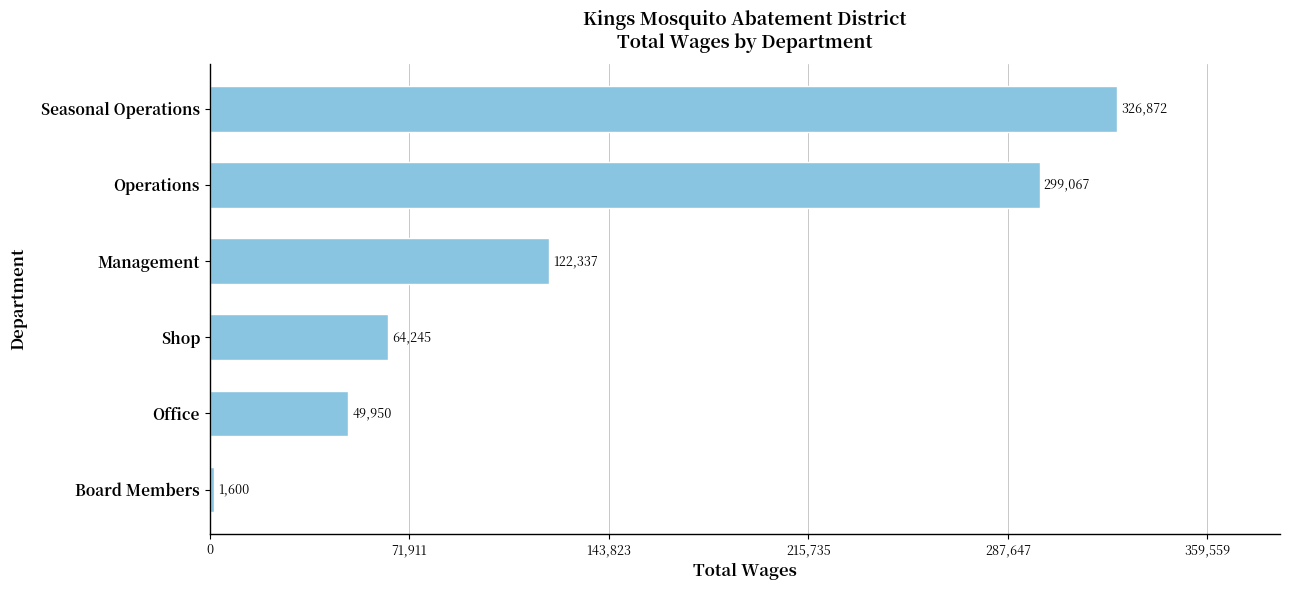

True or false: the data shows 458261 at Operations.

False